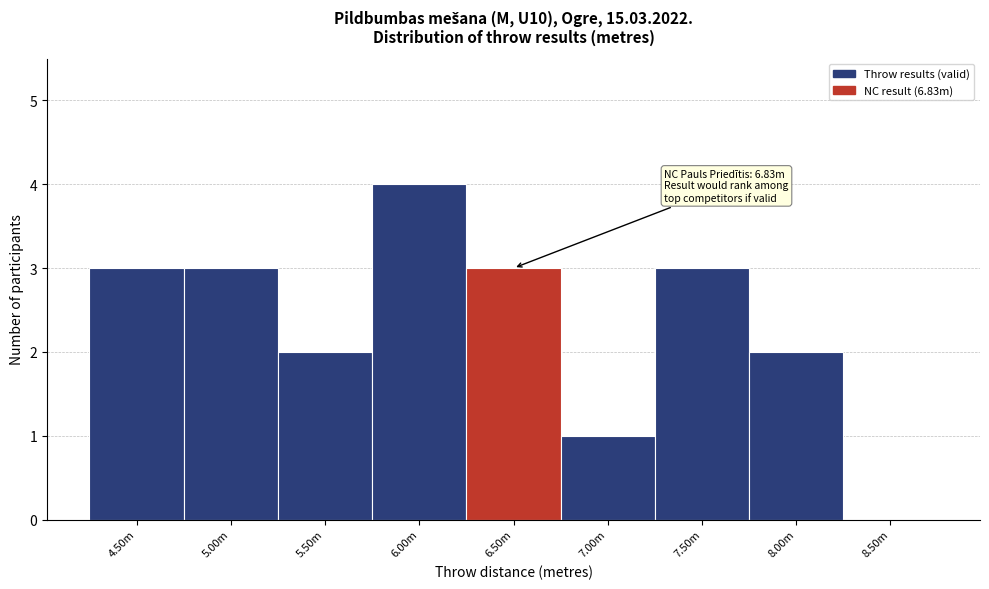

Reading left to right, extract all data points from this chart.

4.50m=3	5.00m=3	5.50m=2	6.00m=4	6.50m=3	7.00m=1	7.50m=3	8.00m=2	8.50m=0